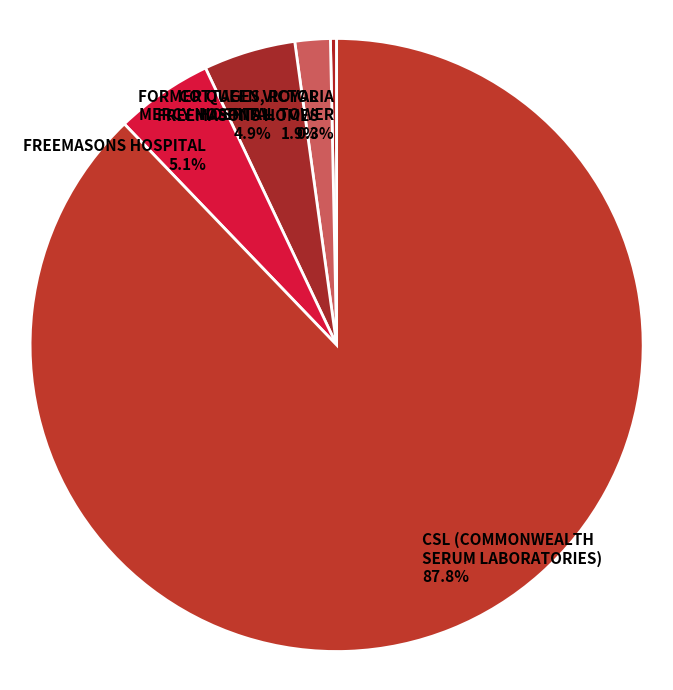

Which category has the smallest portion of the pie?

FORMER QUEEN VICTORIA HOSPITAL TOWER